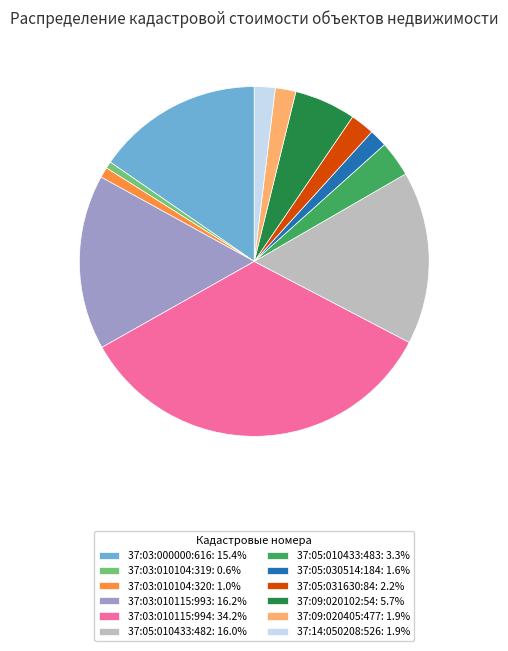

Is 37:05:010433:483: 3.3% the majority of the pie?

No